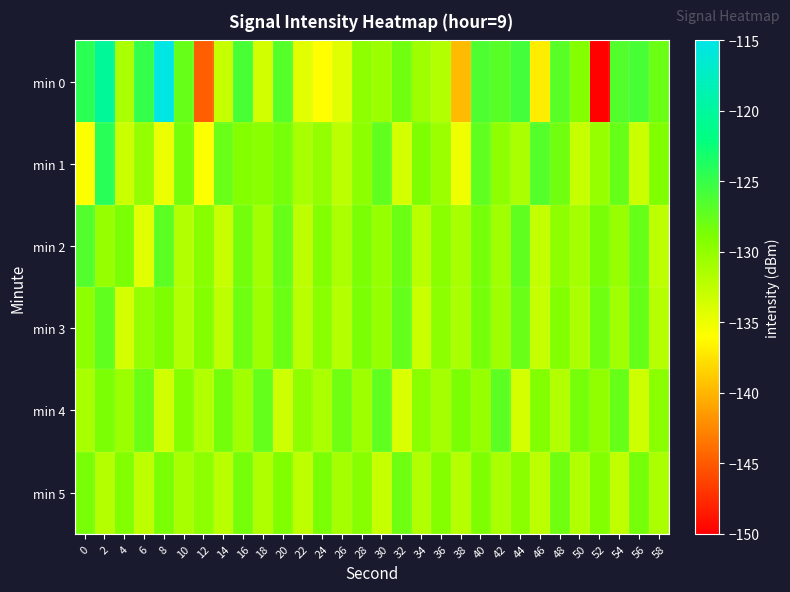

Which has a higher value, 56 or 6?

6